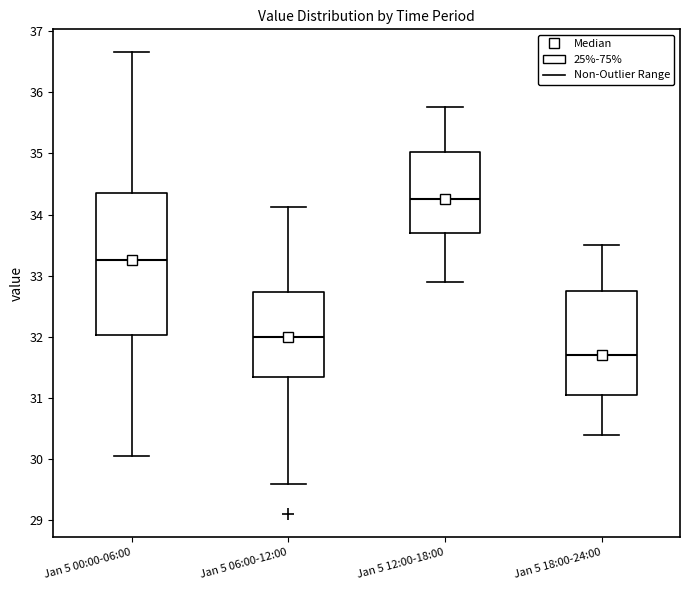

Where is the upper edge of the box for Jan 5 18:00-24:00 on the y-axis? The values are not printed on the chart, so give them approximately, as read against the axis.

32.8